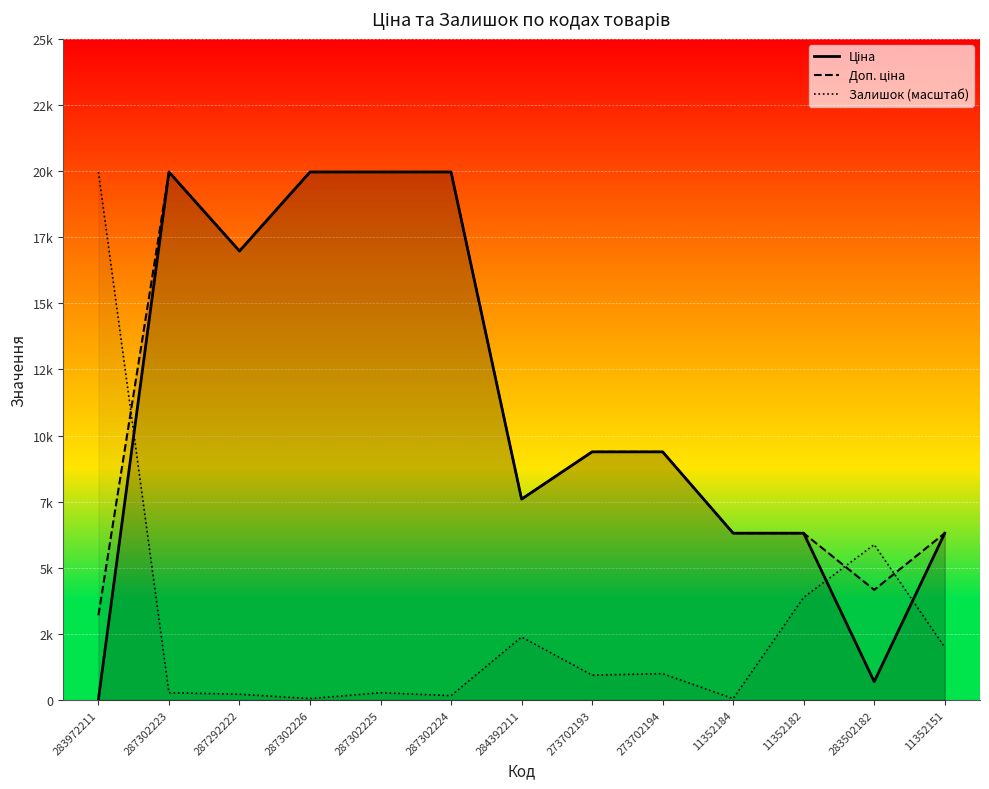

Where is the first local maximum for Ціна?

287302223